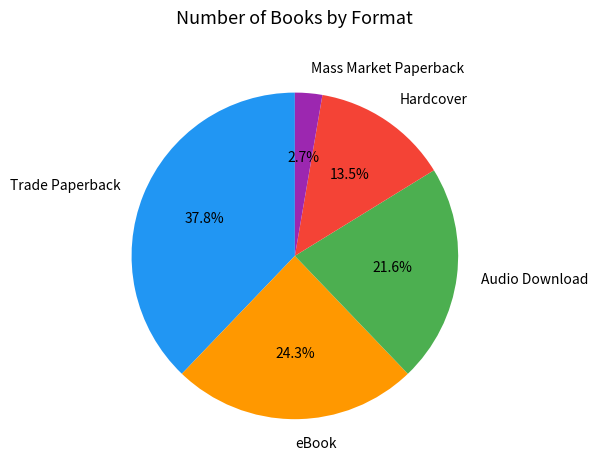

How many slices are in this pie chart?

5